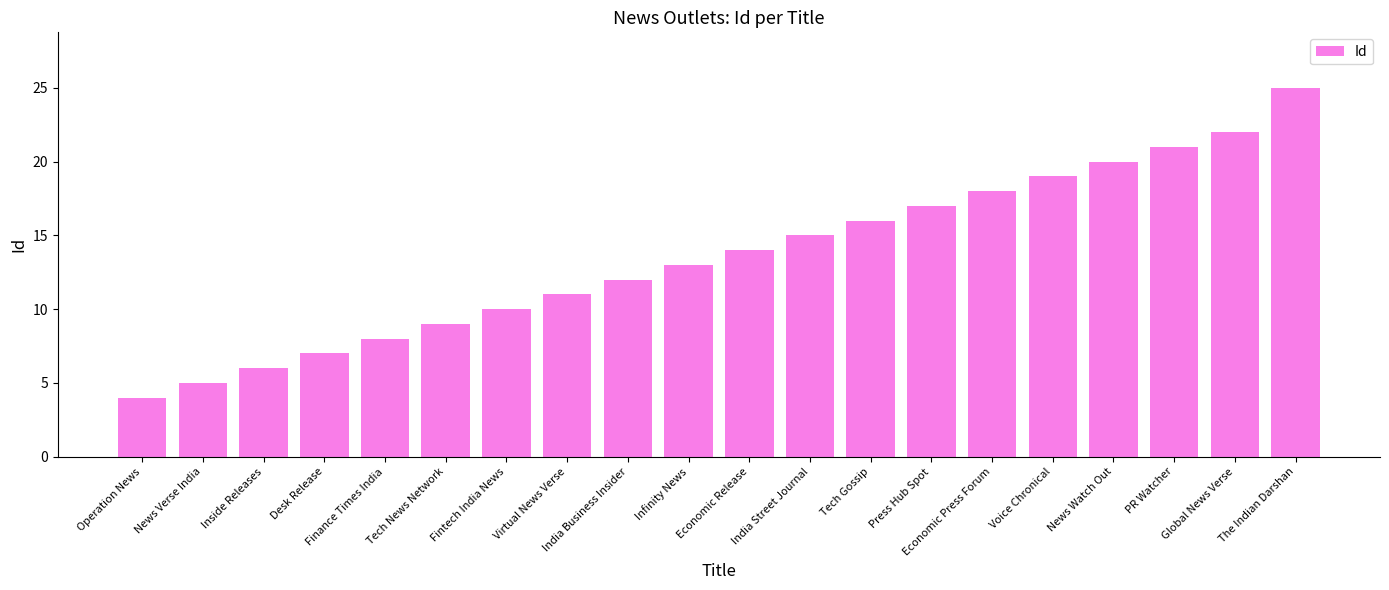

List the labels in order of value, smallest first.

Operation News, News Verse India, Inside Releases, Desk Release, Finance Times India, Tech News Network, Fintech India News, Virtual News Verse, India Business Insider, Infinity News, Economic Release, India Street Journal, Tech Gossip, Press Hub Spot, Economic Press Forum, Voice Chronical, News Watch Out, PR Watcher, Global News Verse, The Indian Darshan